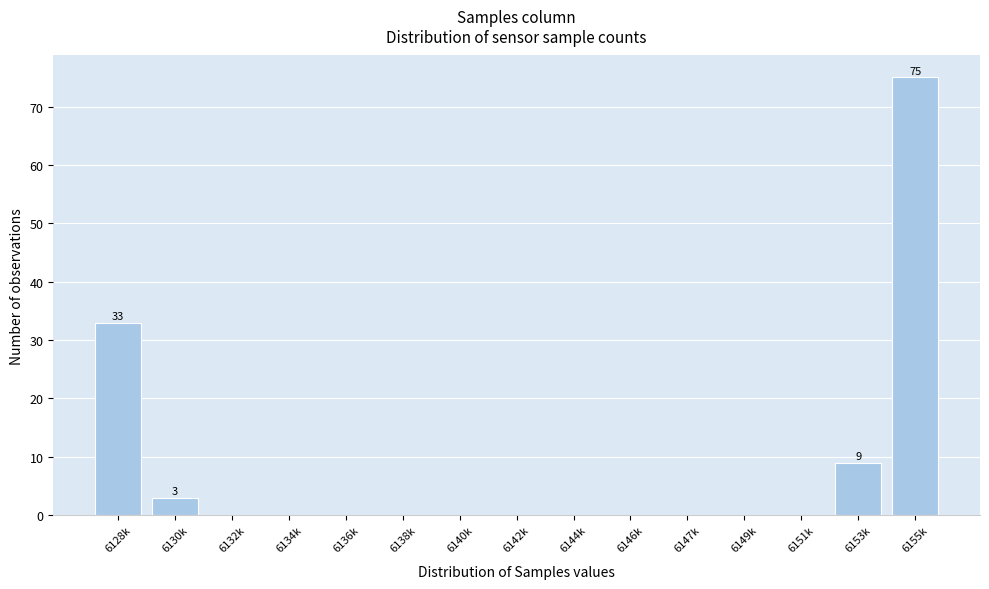

Reading right to left, transcribe all the data shown in this chart.

6155k=75	6153k=9	6151k=0	6149k=0	6147k=0	6146k=0	6144k=0	6142k=0	6140k=0	6138k=0	6136k=0	6134k=0	6132k=0	6130k=3	6128k=33